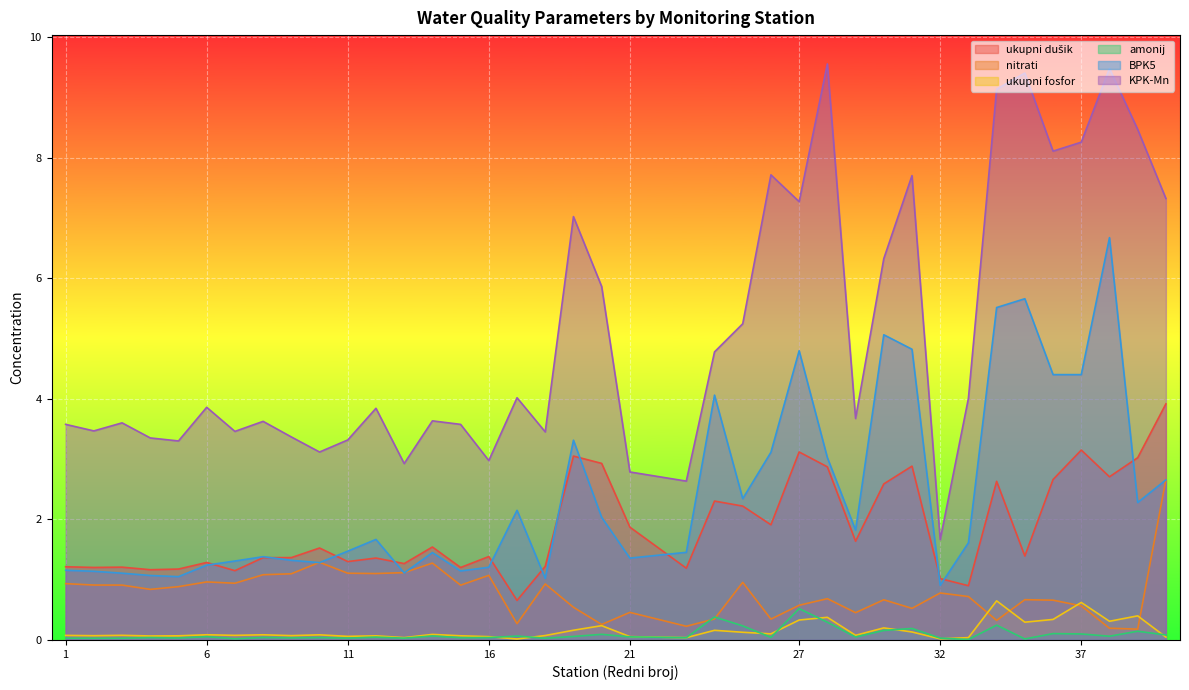

True or false: KPK-Mn and BPK5 cross at least once.

False